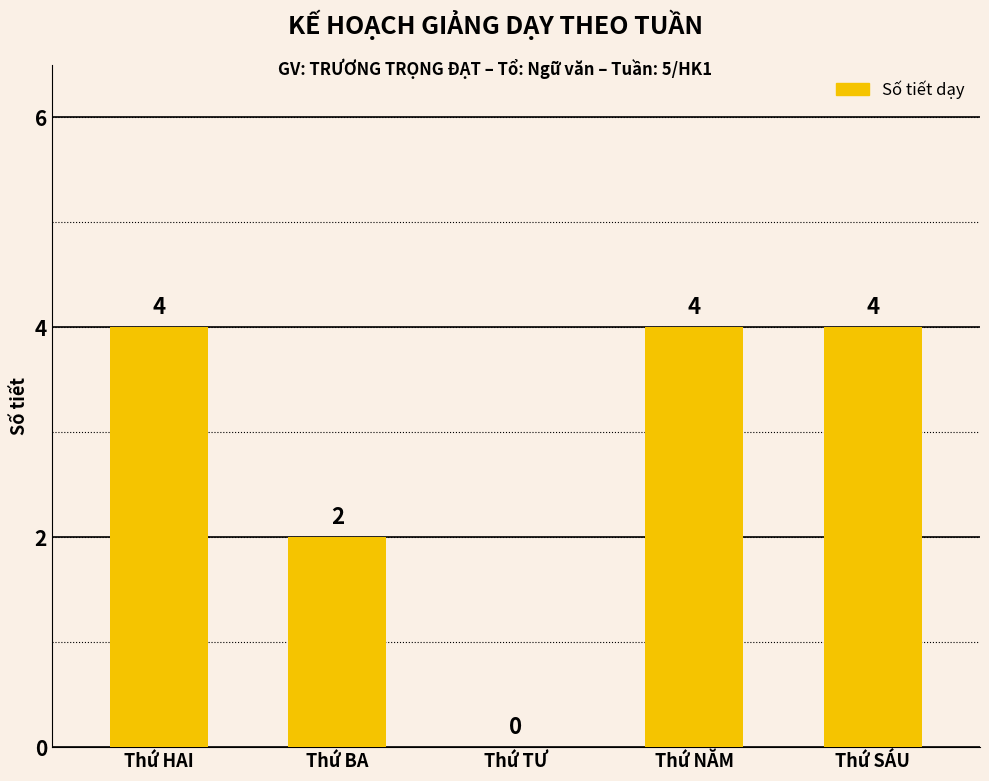

Reading right to left, transcribe all the data shown in this chart.

4	4	0	2	4